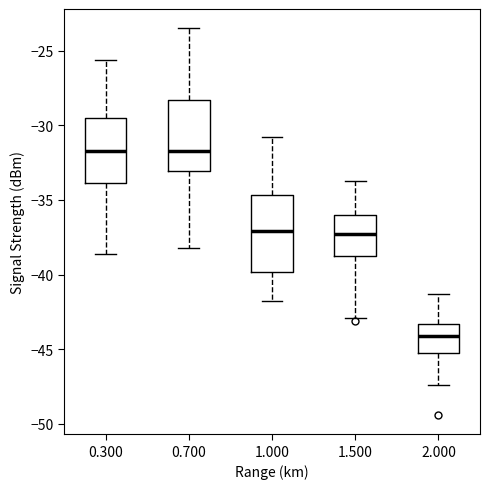

Where is the lower edge of the box at x = 1.500 on the y-axis? The values are not printed on the chart, so give them approximately, as read against the axis.

-39.0